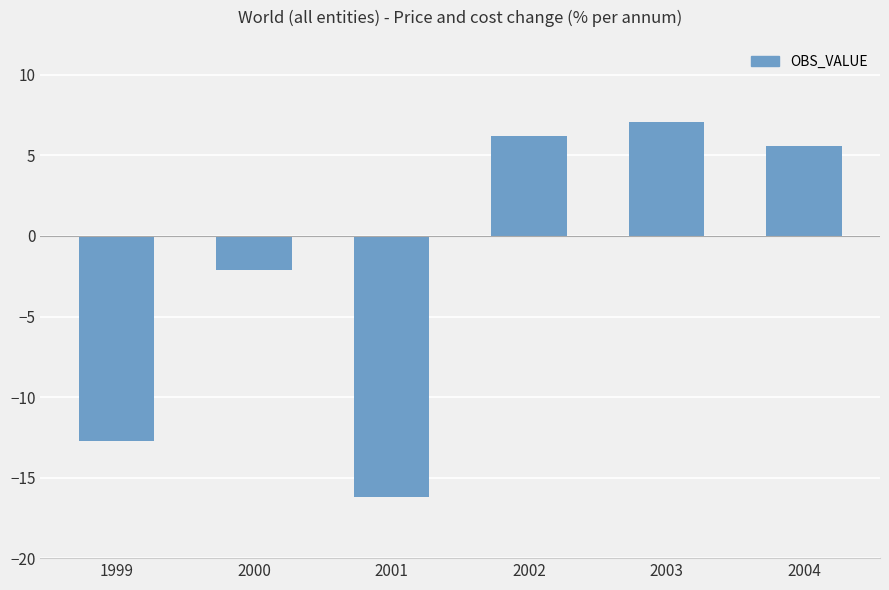

Rank the categories by value from highest to lowest.

2003, 2002, 2004, 2000, 1999, 2001